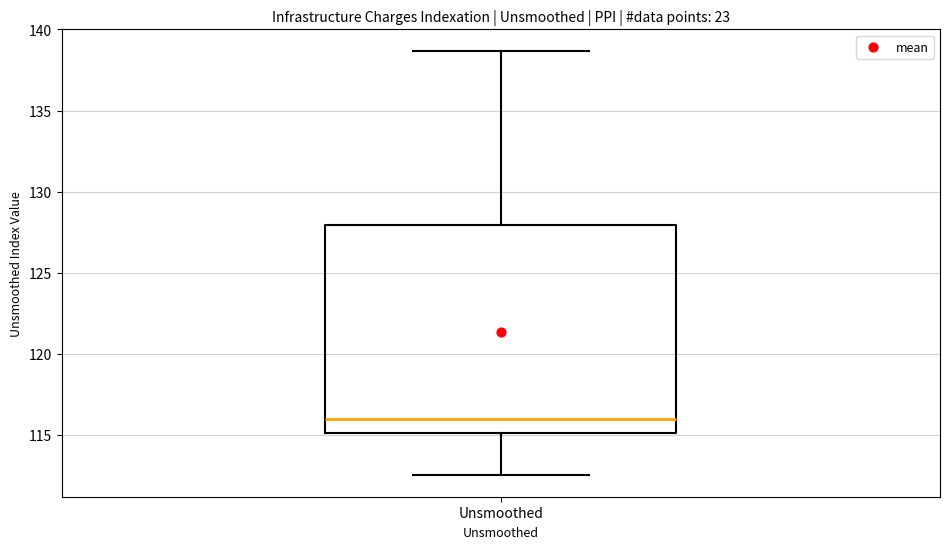

Transcribe this box plot: give where the median line is, the range the box spans, and where the two whiskers end, as read against the y-axis. The values are not printed on the chart, so give them approximately, as read against the axis.

median 116.0, box 115.0 to 128.0, whiskers 112.5 to 138.5